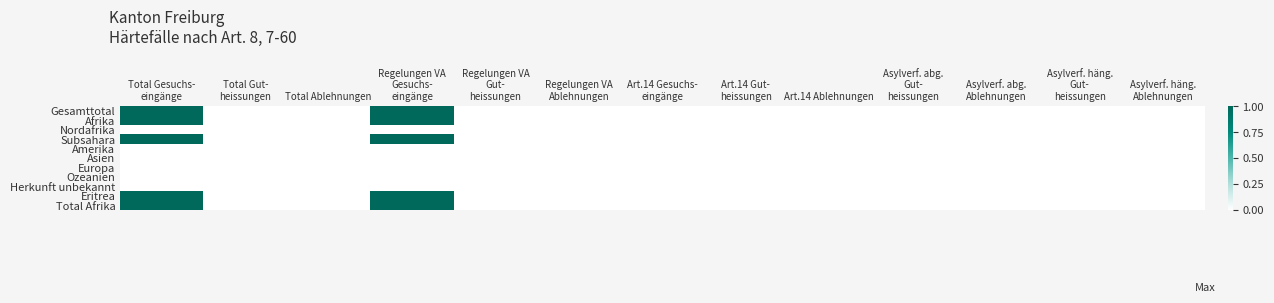

Reading right to left, what are all the values shown in this chart?

Gesamttotal: Asylverf. häng.
Ablehnungen=0	Asylverf. häng.
Gut-
heissungen=0	Asylverf. abg.
Ablehnungen=0	Asylverf. abg.
Gut-
heissungen=0	Art.14 Ablehnungen=0	Art.14 Gut-
heissungen=0	Art.14 Gesuchs-
eingänge=0	Regelungen VA
Ablehnungen=0	Regelungen VA
Gut-
heissungen=0	Regelungen VA
Gesuchs-
eingänge=1	Total Ablehnungen=0	Total Gut-
heissungen=0	Total Gesuchs-
eingänge=1
Afrika: Asylverf. häng.
Ablehnungen=0	Asylverf. häng.
Gut-
heissungen=0	Asylverf. abg.
Ablehnungen=0	Asylverf. abg.
Gut-
heissungen=0	Art.14 Ablehnungen=0	Art.14 Gut-
heissungen=0	Art.14 Gesuchs-
eingänge=0	Regelungen VA
Ablehnungen=0	Regelungen VA
Gut-
heissungen=0	Regelungen VA
Gesuchs-
eingänge=1	Total Ablehnungen=0	Total Gut-
heissungen=0	Total Gesuchs-
eingänge=1
Nordafrika: Asylverf. häng.
Ablehnungen=0	Asylverf. häng.
Gut-
heissungen=0	Asylverf. abg.
Ablehnungen=0	Asylverf. abg.
Gut-
heissungen=0	Art.14 Ablehnungen=0	Art.14 Gut-
heissungen=0	Art.14 Gesuchs-
eingänge=0	Regelungen VA
Ablehnungen=0	Regelungen VA
Gut-
heissungen=0	Regelungen VA
Gesuchs-
eingänge=0	Total Ablehnungen=0	Total Gut-
heissungen=0	Total Gesuchs-
eingänge=0
Subsahara: Asylverf. häng.
Ablehnungen=0	Asylverf. häng.
Gut-
heissungen=0	Asylverf. abg.
Ablehnungen=0	Asylverf. abg.
Gut-
heissungen=0	Art.14 Ablehnungen=0	Art.14 Gut-
heissungen=0	Art.14 Gesuchs-
eingänge=0	Regelungen VA
Ablehnungen=0	Regelungen VA
Gut-
heissungen=0	Regelungen VA
Gesuchs-
eingänge=1	Total Ablehnungen=0	Total Gut-
heissungen=0	Total Gesuchs-
eingänge=1
Amerika: Asylverf. häng.
Ablehnungen=0	Asylverf. häng.
Gut-
heissungen=0	Asylverf. abg.
Ablehnungen=0	Asylverf. abg.
Gut-
heissungen=0	Art.14 Ablehnungen=0	Art.14 Gut-
heissungen=0	Art.14 Gesuchs-
eingänge=0	Regelungen VA
Ablehnungen=0	Regelungen VA
Gut-
heissungen=0	Regelungen VA
Gesuchs-
eingänge=0	Total Ablehnungen=0	Total Gut-
heissungen=0	Total Gesuchs-
eingänge=0
Asien: Asylverf. häng.
Ablehnungen=0	Asylverf. häng.
Gut-
heissungen=0	Asylverf. abg.
Ablehnungen=0	Asylverf. abg.
Gut-
heissungen=0	Art.14 Ablehnungen=0	Art.14 Gut-
heissungen=0	Art.14 Gesuchs-
eingänge=0	Regelungen VA
Ablehnungen=0	Regelungen VA
Gut-
heissungen=0	Regelungen VA
Gesuchs-
eingänge=0	Total Ablehnungen=0	Total Gut-
heissungen=0	Total Gesuchs-
eingänge=0
Europa: Asylverf. häng.
Ablehnungen=0	Asylverf. häng.
Gut-
heissungen=0	Asylverf. abg.
Ablehnungen=0	Asylverf. abg.
Gut-
heissungen=0	Art.14 Ablehnungen=0	Art.14 Gut-
heissungen=0	Art.14 Gesuchs-
eingänge=0	Regelungen VA
Ablehnungen=0	Regelungen VA
Gut-
heissungen=0	Regelungen VA
Gesuchs-
eingänge=0	Total Ablehnungen=0	Total Gut-
heissungen=0	Total Gesuchs-
eingänge=0
Ozeanien: Asylverf. häng.
Ablehnungen=0	Asylverf. häng.
Gut-
heissungen=0	Asylverf. abg.
Ablehnungen=0	Asylverf. abg.
Gut-
heissungen=0	Art.14 Ablehnungen=0	Art.14 Gut-
heissungen=0	Art.14 Gesuchs-
eingänge=0	Regelungen VA
Ablehnungen=0	Regelungen VA
Gut-
heissungen=0	Regelungen VA
Gesuchs-
eingänge=0	Total Ablehnungen=0	Total Gut-
heissungen=0	Total Gesuchs-
eingänge=0
Herkunft unbekannt: Asylverf. häng.
Ablehnungen=0	Asylverf. häng.
Gut-
heissungen=0	Asylverf. abg.
Ablehnungen=0	Asylverf. abg.
Gut-
heissungen=0	Art.14 Ablehnungen=0	Art.14 Gut-
heissungen=0	Art.14 Gesuchs-
eingänge=0	Regelungen VA
Ablehnungen=0	Regelungen VA
Gut-
heissungen=0	Regelungen VA
Gesuchs-
eingänge=0	Total Ablehnungen=0	Total Gut-
heissungen=0	Total Gesuchs-
eingänge=0
Eritrea: Asylverf. häng.
Ablehnungen=0	Asylverf. häng.
Gut-
heissungen=0	Asylverf. abg.
Ablehnungen=0	Asylverf. abg.
Gut-
heissungen=0	Art.14 Ablehnungen=0	Art.14 Gut-
heissungen=0	Art.14 Gesuchs-
eingänge=0	Regelungen VA
Ablehnungen=0	Regelungen VA
Gut-
heissungen=0	Regelungen VA
Gesuchs-
eingänge=1	Total Ablehnungen=0	Total Gut-
heissungen=0	Total Gesuchs-
eingänge=1
Total Afrika: Asylverf. häng.
Ablehnungen=0	Asylverf. häng.
Gut-
heissungen=0	Asylverf. abg.
Ablehnungen=0	Asylverf. abg.
Gut-
heissungen=0	Art.14 Ablehnungen=0	Art.14 Gut-
heissungen=0	Art.14 Gesuchs-
eingänge=0	Regelungen VA
Ablehnungen=0	Regelungen VA
Gut-
heissungen=0	Regelungen VA
Gesuchs-
eingänge=1	Total Ablehnungen=0	Total Gut-
heissungen=0	Total Gesuchs-
eingänge=1